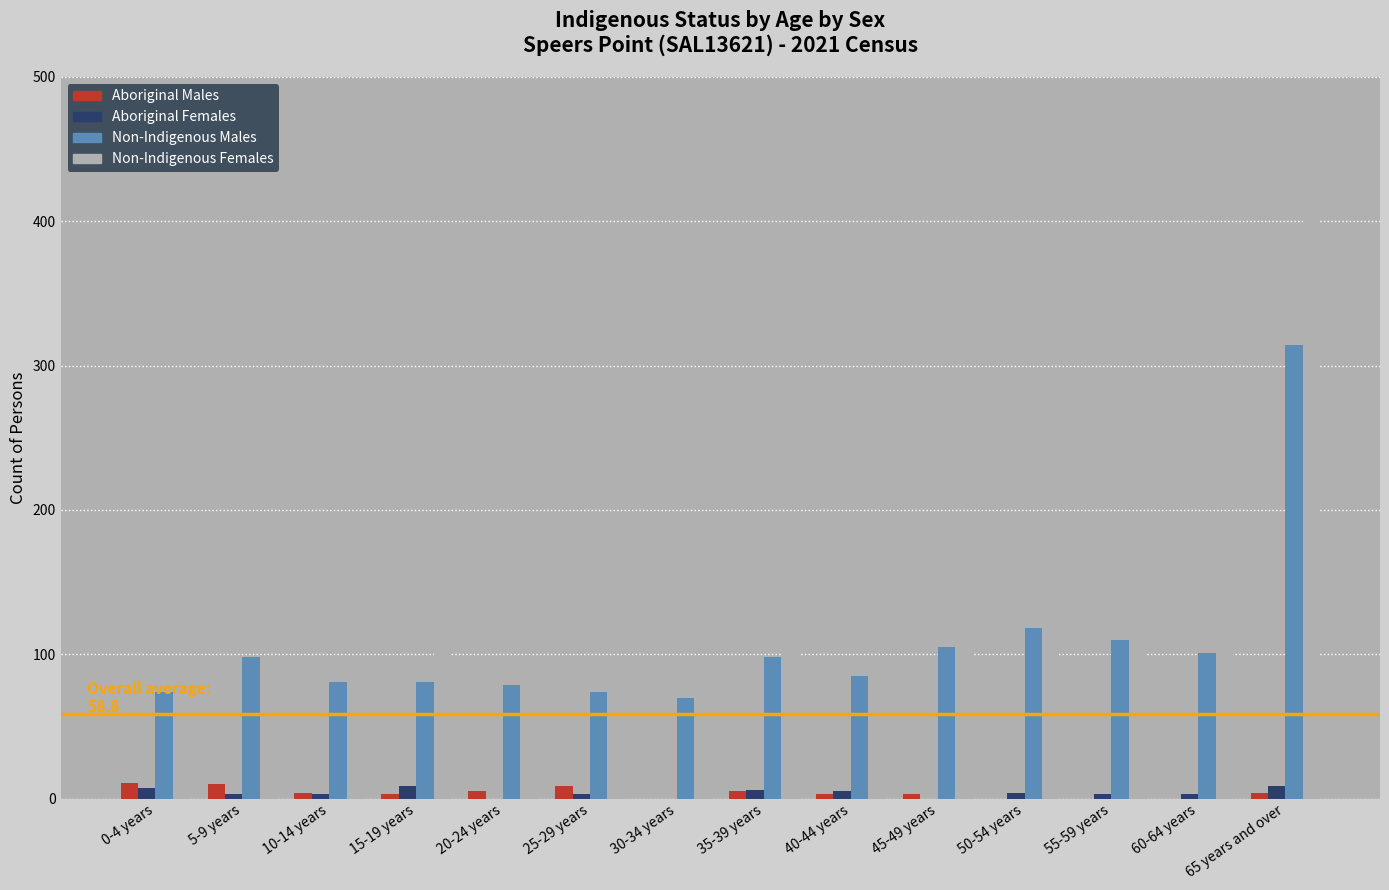

At which label does Non-Indigenous Females reach its peak?

65 years and over